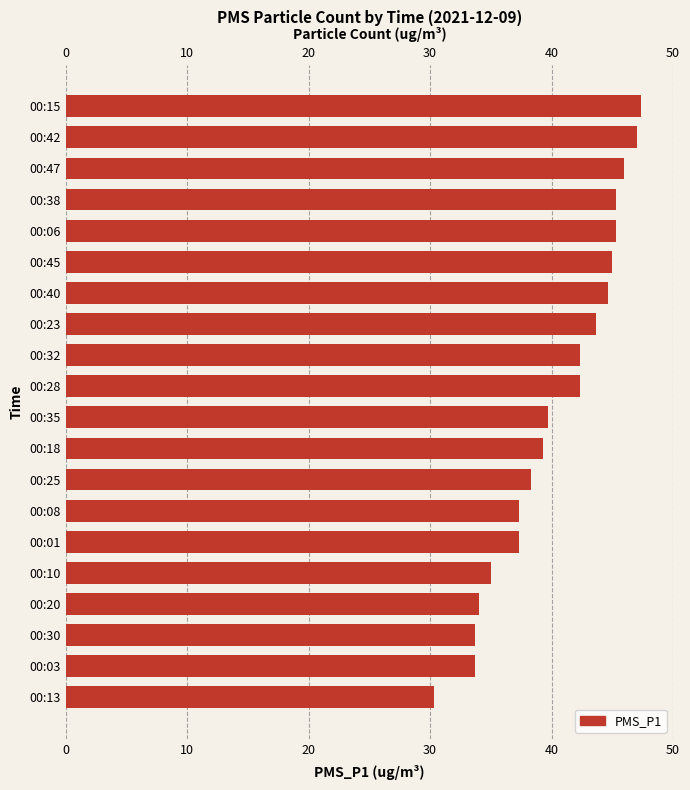

What is the ratio of the value at 00:15 to the value at 00:32?

1.1